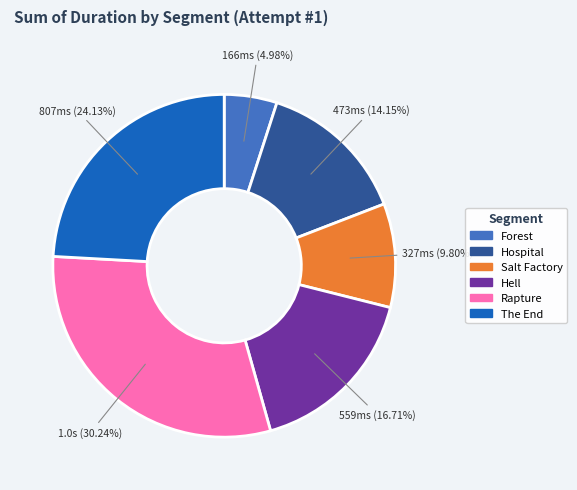

Which category has the biggest portion of the pie?

Rapture